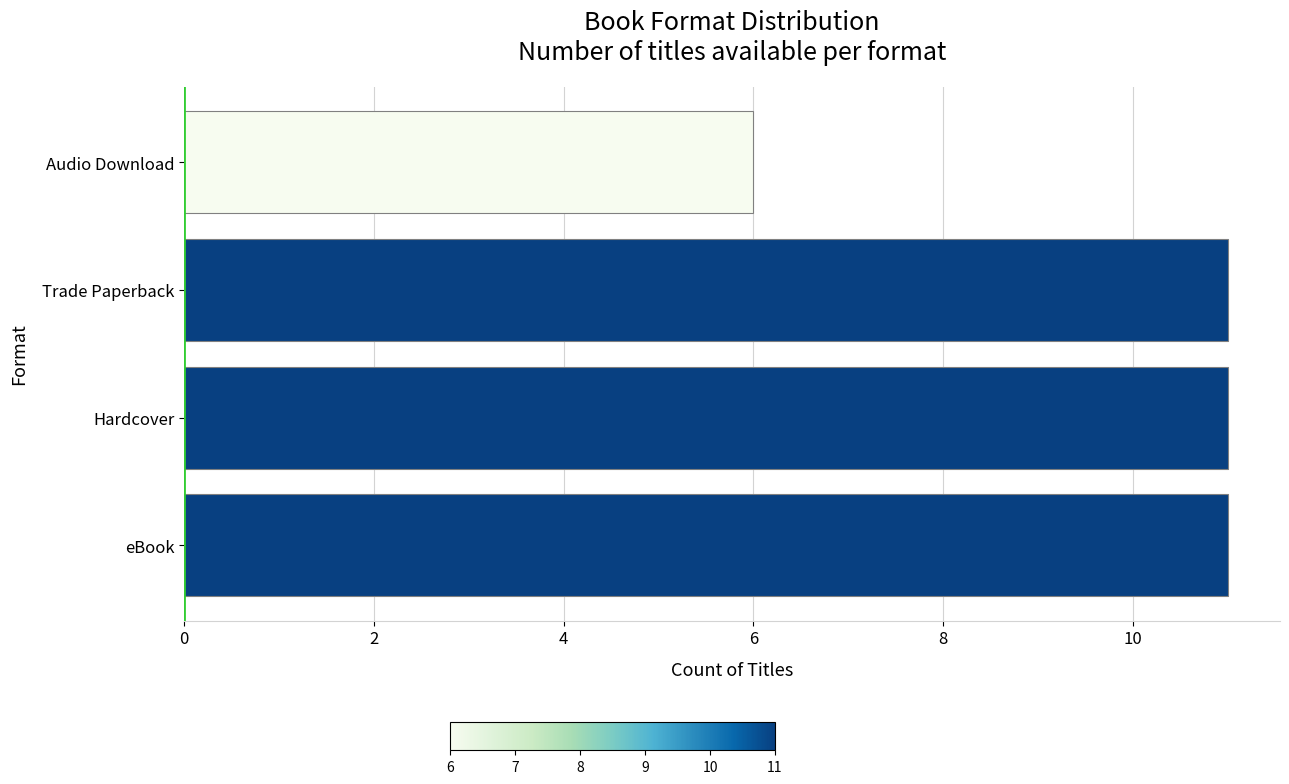

True or false: the data shows 11 at eBook.

True